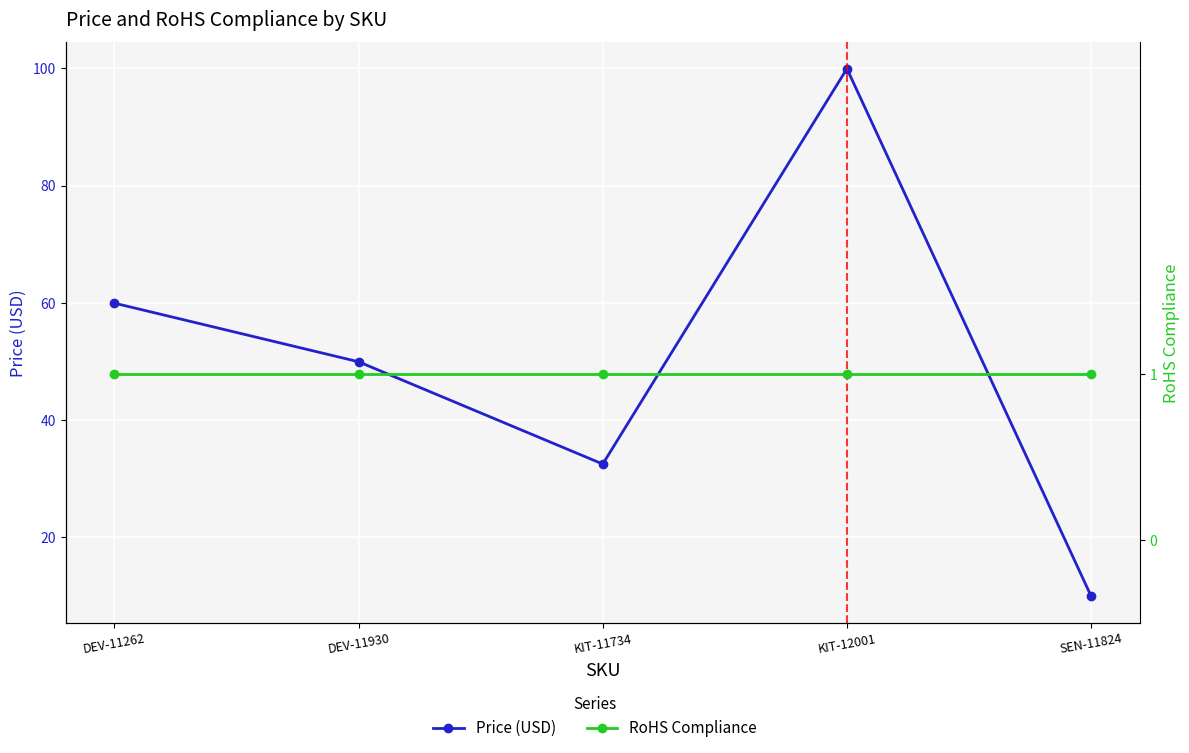

Rank the series by their maximum value, from lowest to highest.

RoHS Compliance, Price (USD)